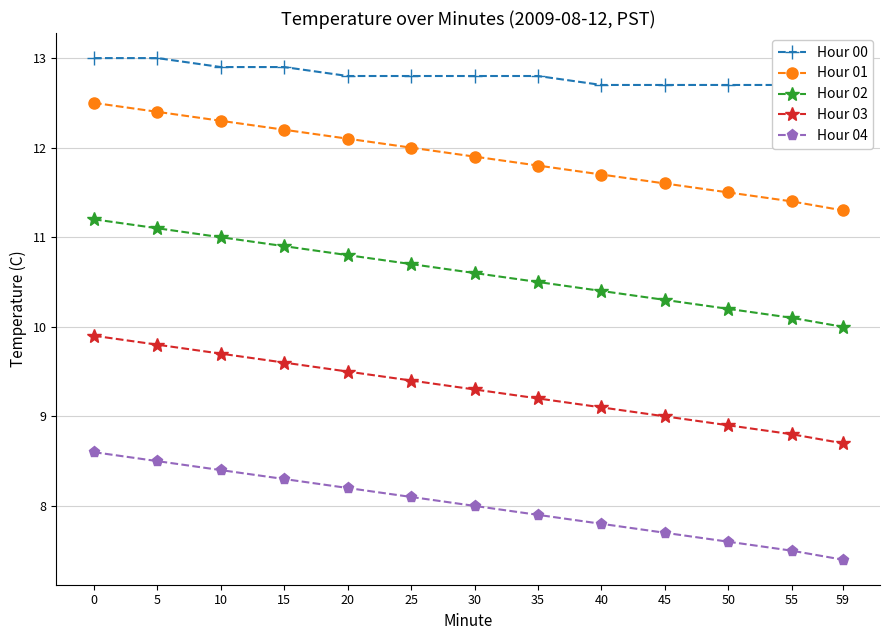

What is the spread (max minus min) of values at 55?

5.2